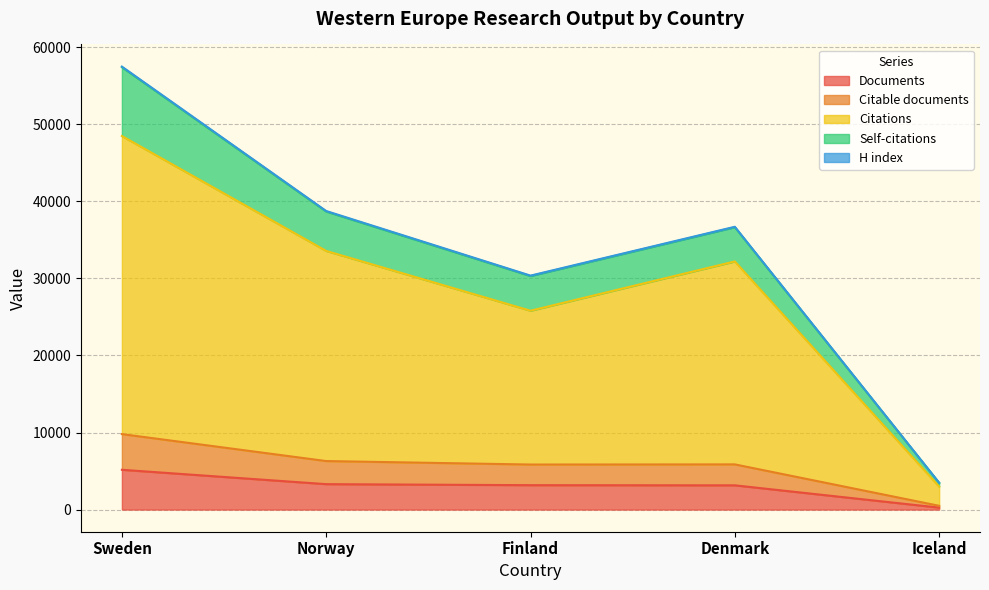

What is the maximum value for Documents?

5165